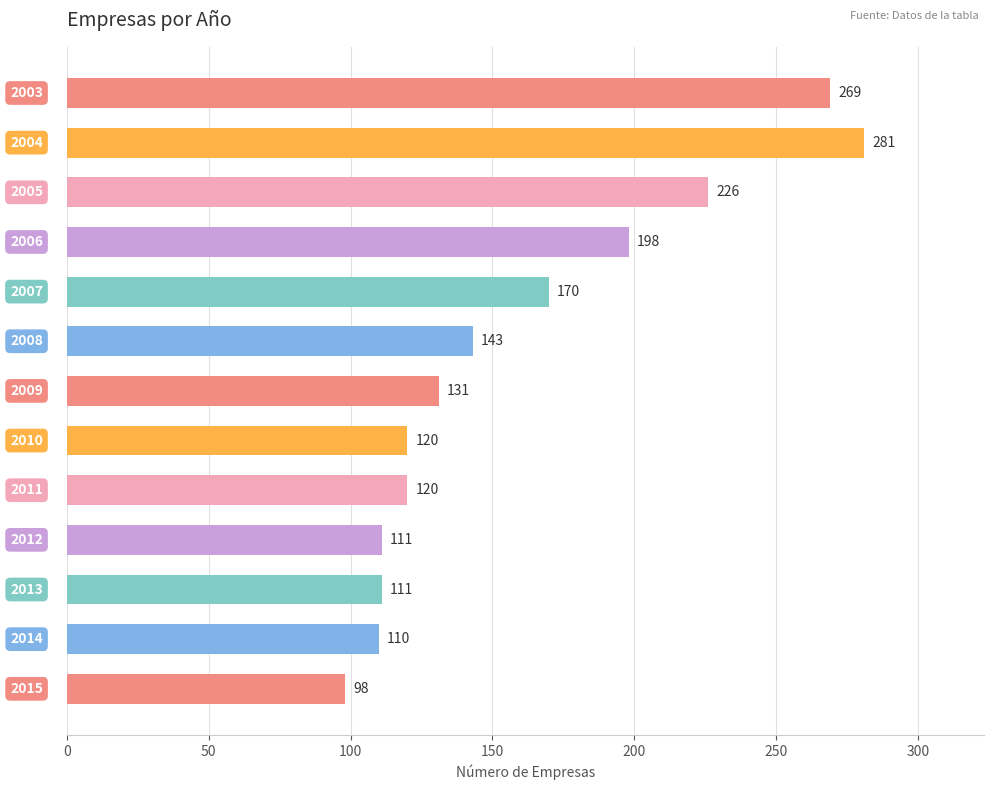

What is the difference between the second highest and second lowest values?

159